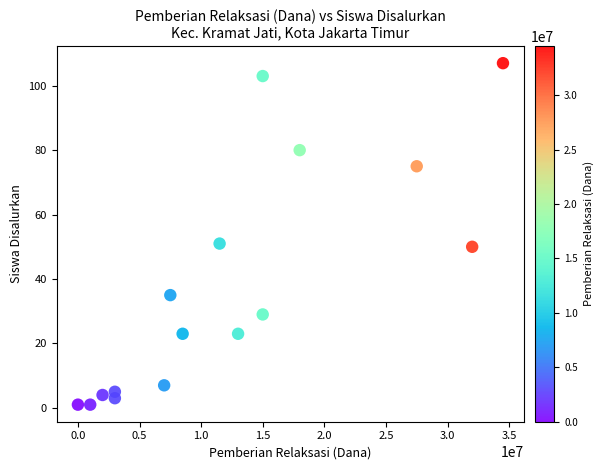

What is the range of X values (max minus min)?

34500000